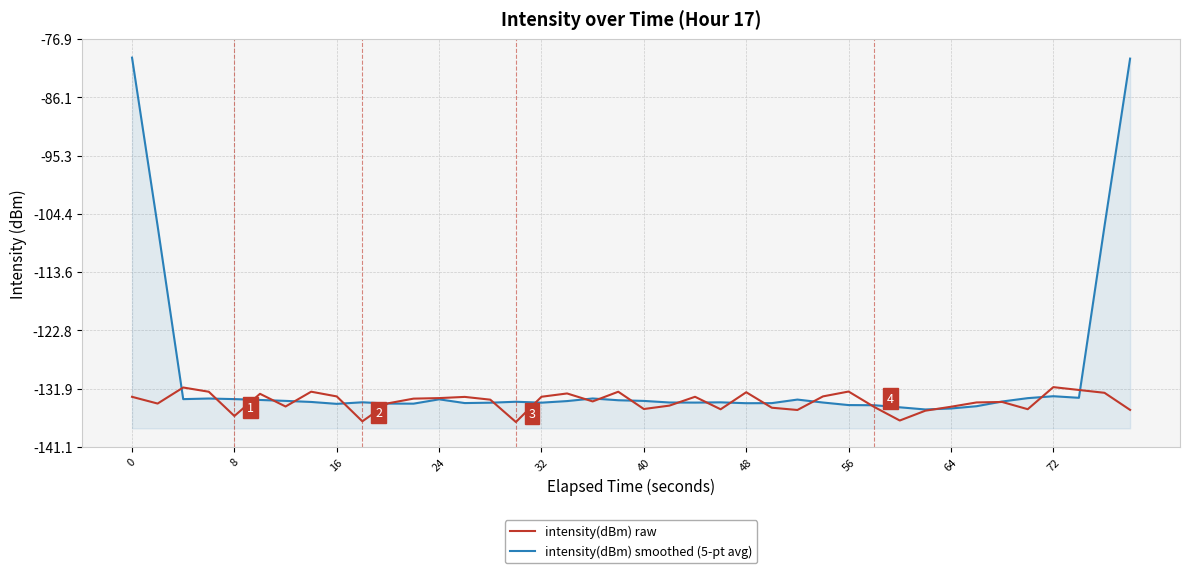

What is the total value across all series at 24?

-265.9